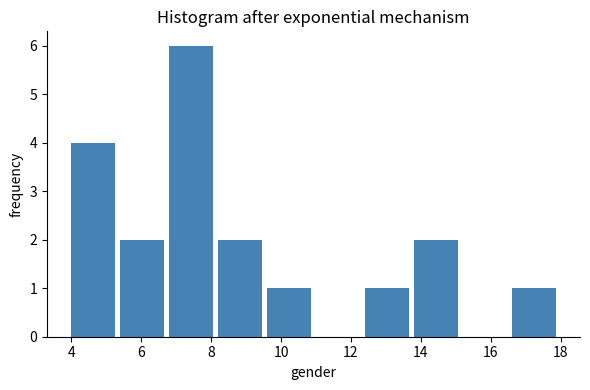

What is the height of the bar covering 13.8 to 15.2 on the x-axis? The values are not printed on the chart, so give them approximately, as read against the axis.

2